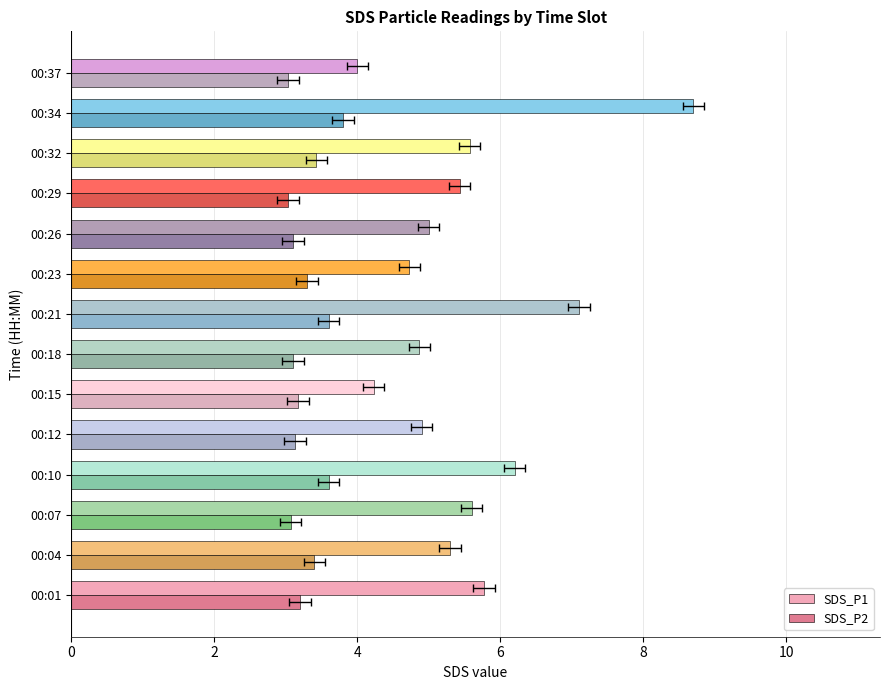

At how many categories does at least one series exceed 6?

3